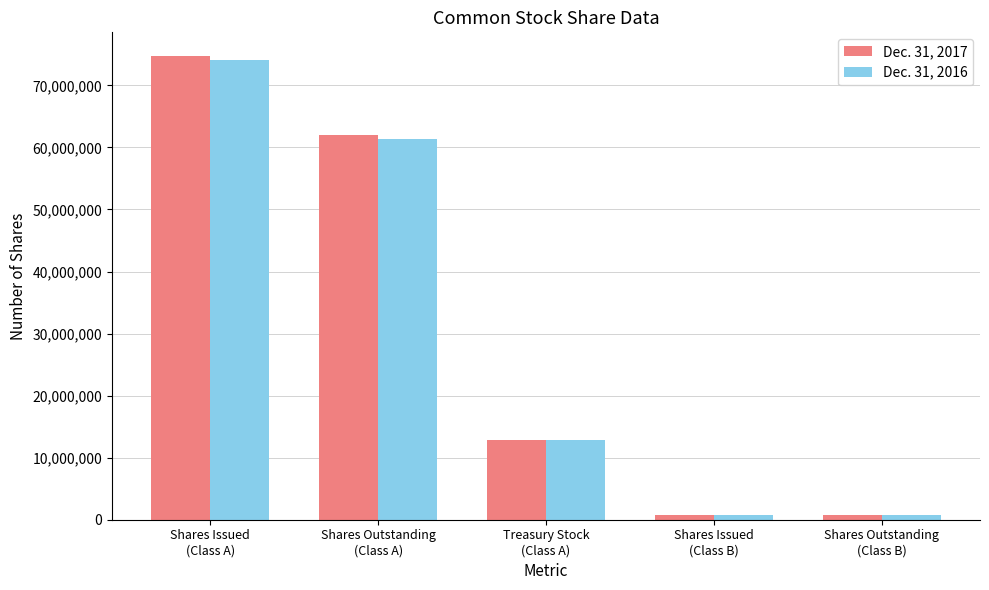

Read the Dec. 31, 2016 value at Shares Outstanding
(Class B), to the nearest 100.

758100